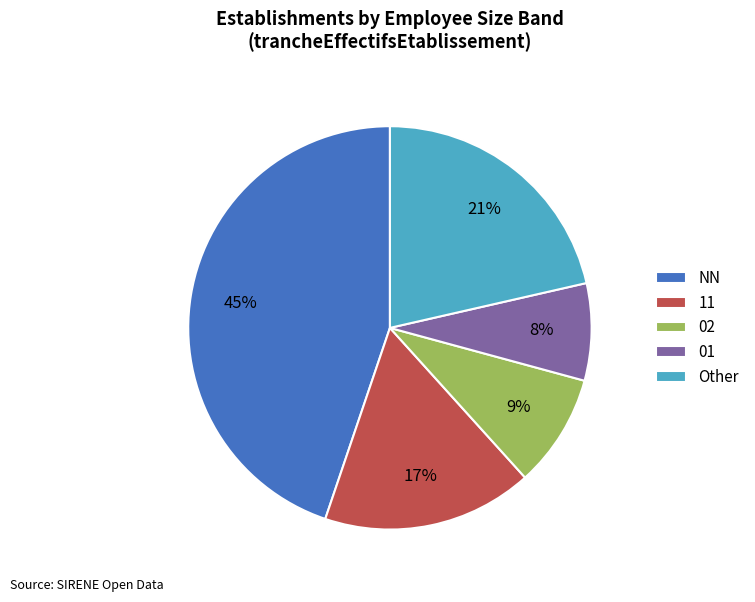

The 02 slice represents 9% of the pie. True or false?

True